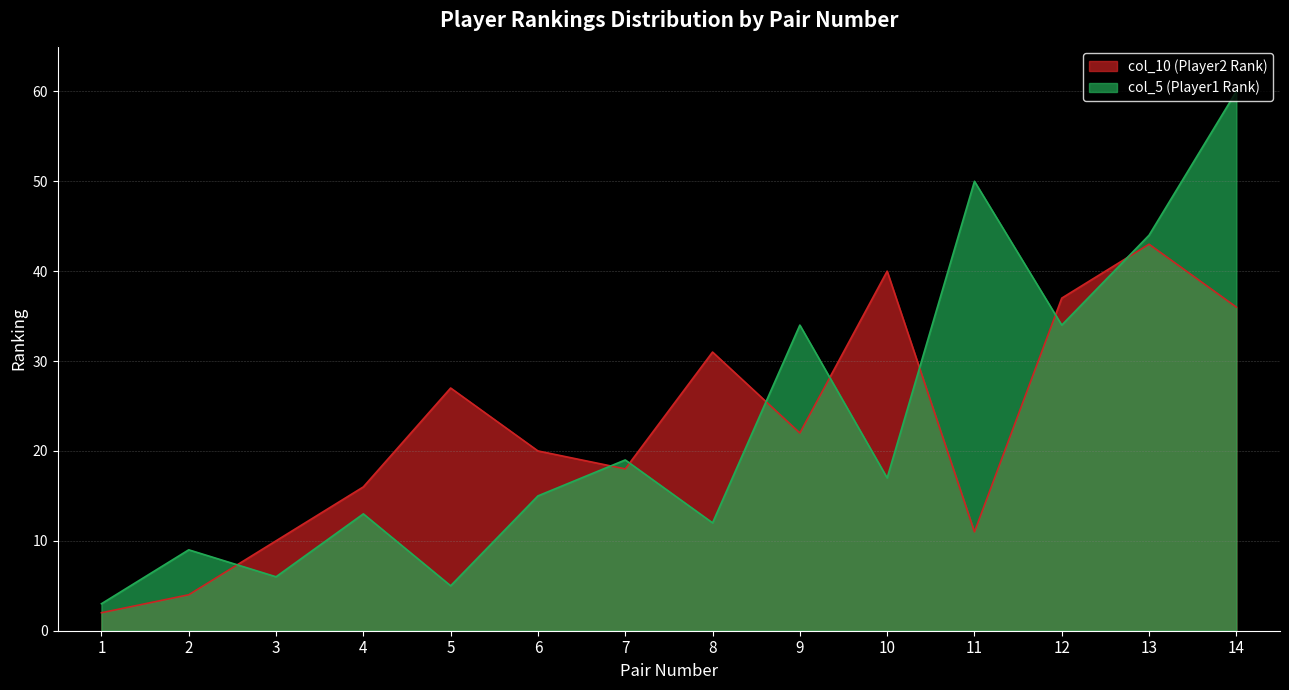

List the labels in order of value, smallest first.

1, 2, 3, 11, 4, 7, 6, 9, 5, 8, 14, 12, 10, 13